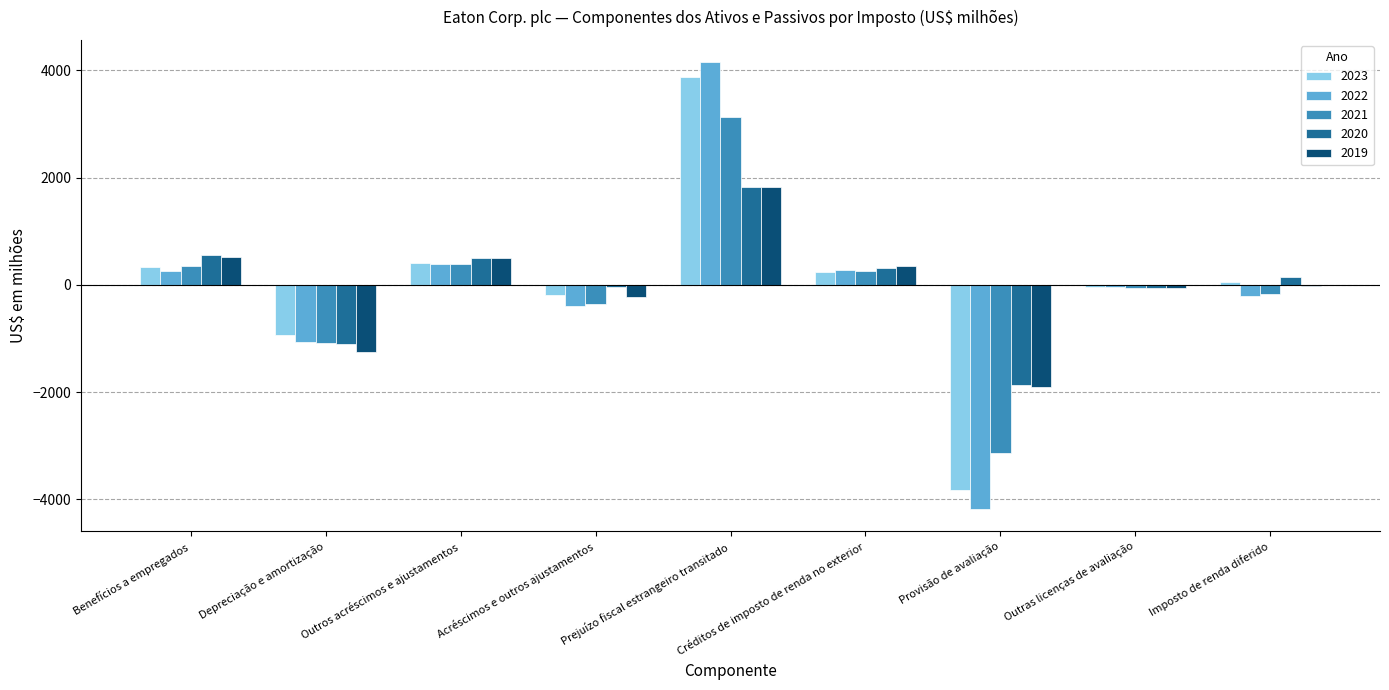

What is the highest value of the 2020 series?

1815